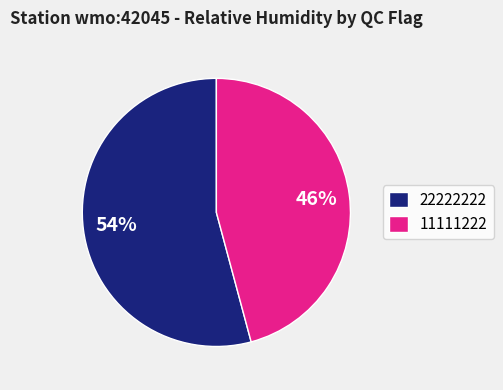

Which has a higher value, 11111222 or 22222222?

22222222